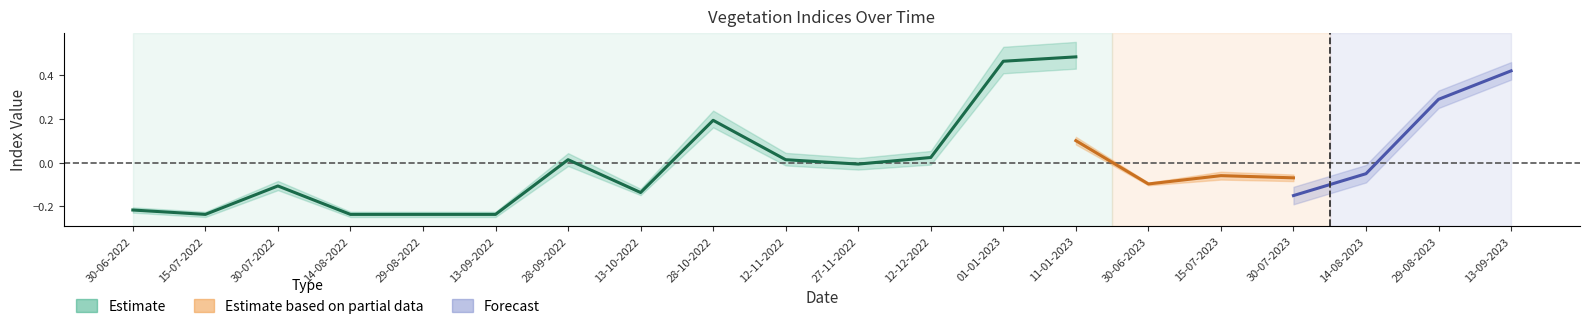

Is this an area chart (filled region under the line)?

No